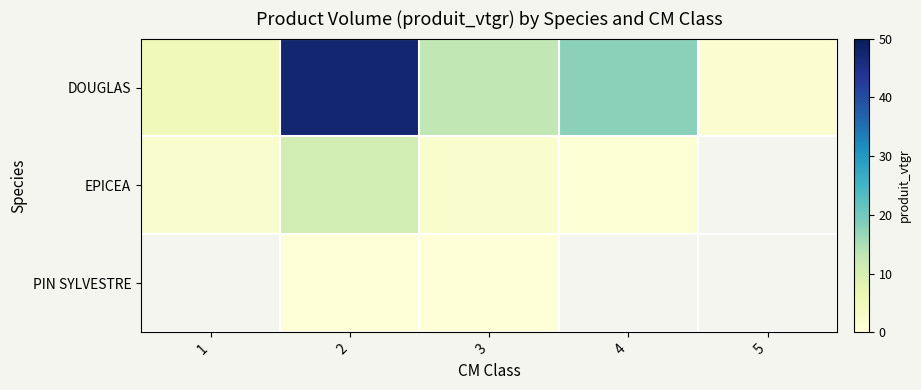

At how many categories does at least one series exceed 22?

1